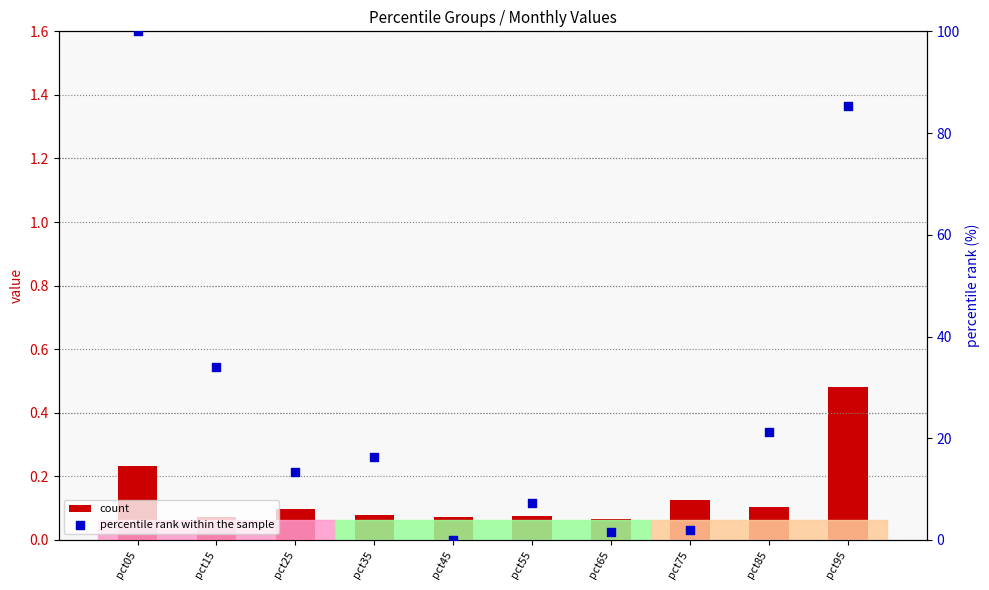

At which category is the sum across all series the highest?

pct05